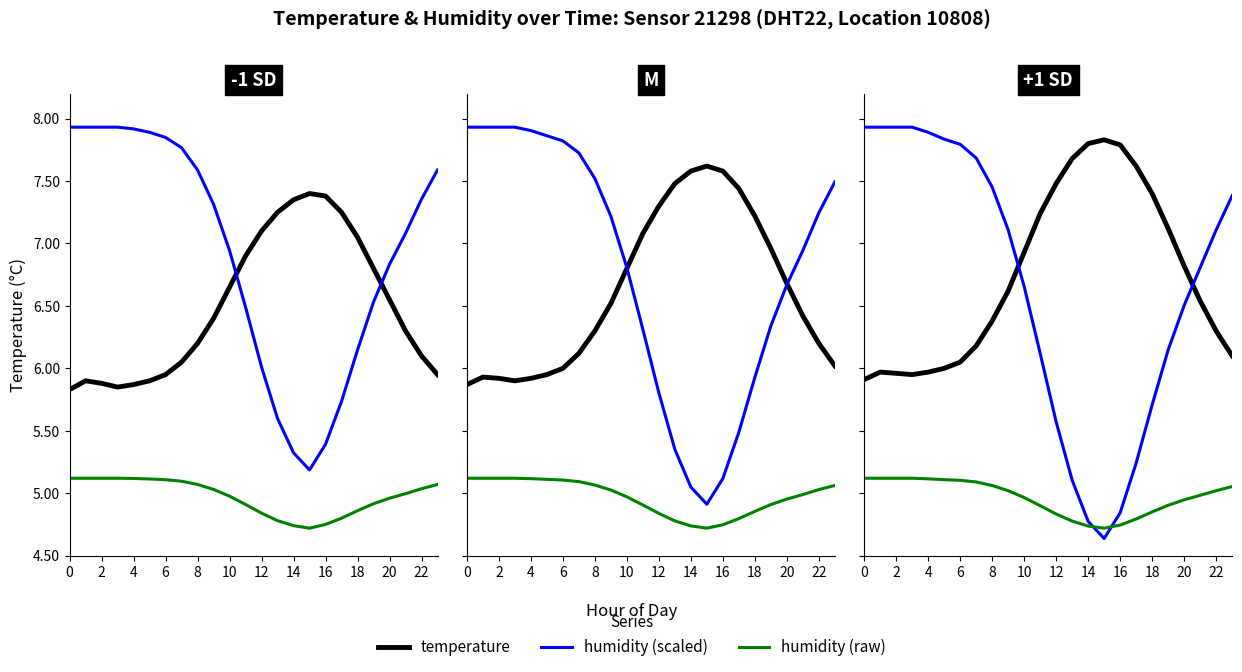

Reading left to right, extract all data points from this chart.

temperature: 5.9	6.0	6.0	6.0	6.0	6.0	6.0	6.2	6.4	6.6	6.9	7.2	7.5	7.7	7.8	7.8	7.8	7.6	7.4	7.1	6.8	6.5	6.3	6.1
humidity (scaled): 7.9	7.9	7.9	7.9	7.9	7.8	7.8	7.7	7.5	7.1	6.7	6.1	5.6	5.1	4.8	4.6	4.8	5.2	5.7	6.1	6.5	6.8	7.1	7.4
humidity (raw): 5.1	5.1	5.1	5.1	5.1	5.1	5.1	5.1	5.1	5.0	5.0	4.9	4.8	4.8	4.7	4.7	4.7	4.8	4.8	4.9	4.9	5.0	5.0	5.1